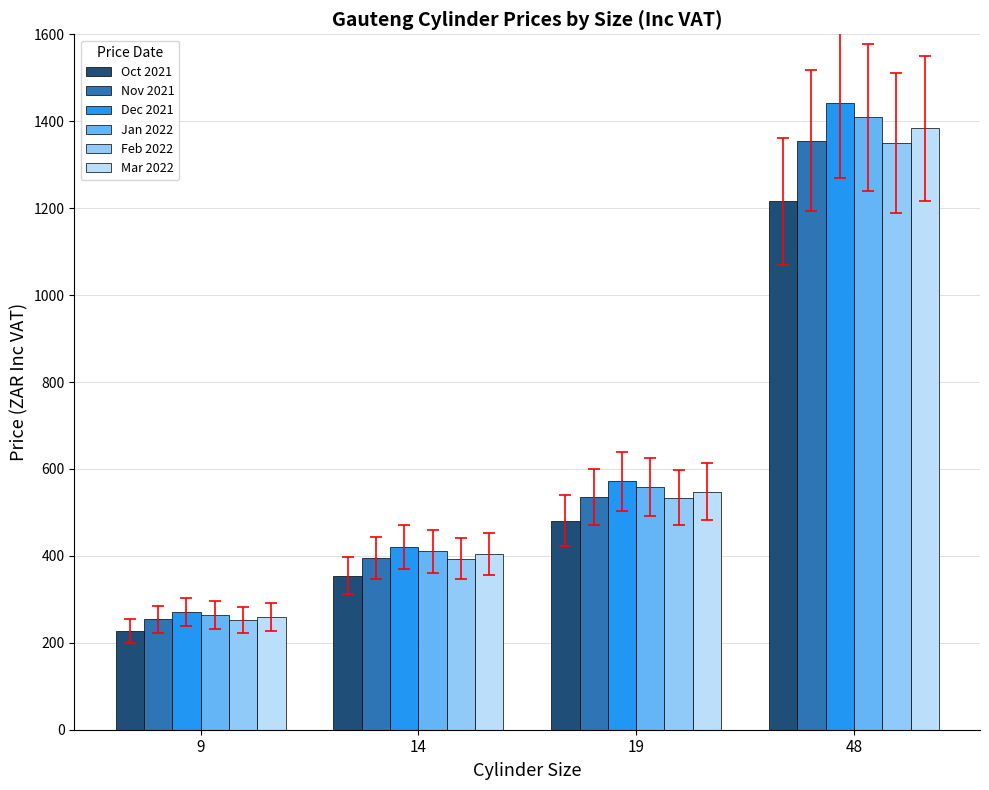

Count the number of categories in the chart.

4